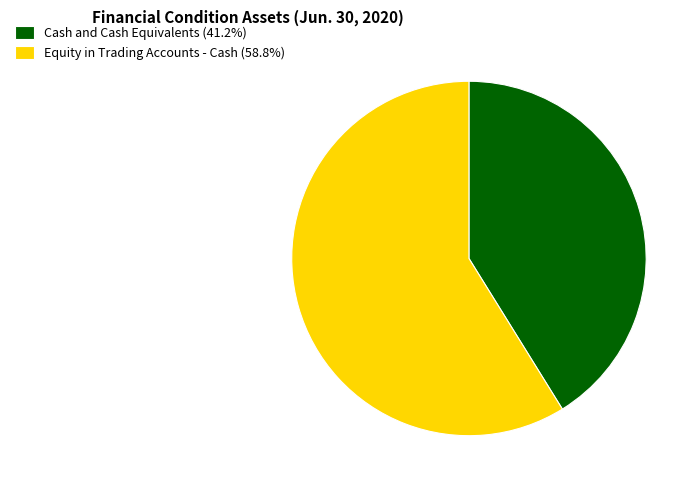

Is there any slice that represents more than half of the pie?

Yes